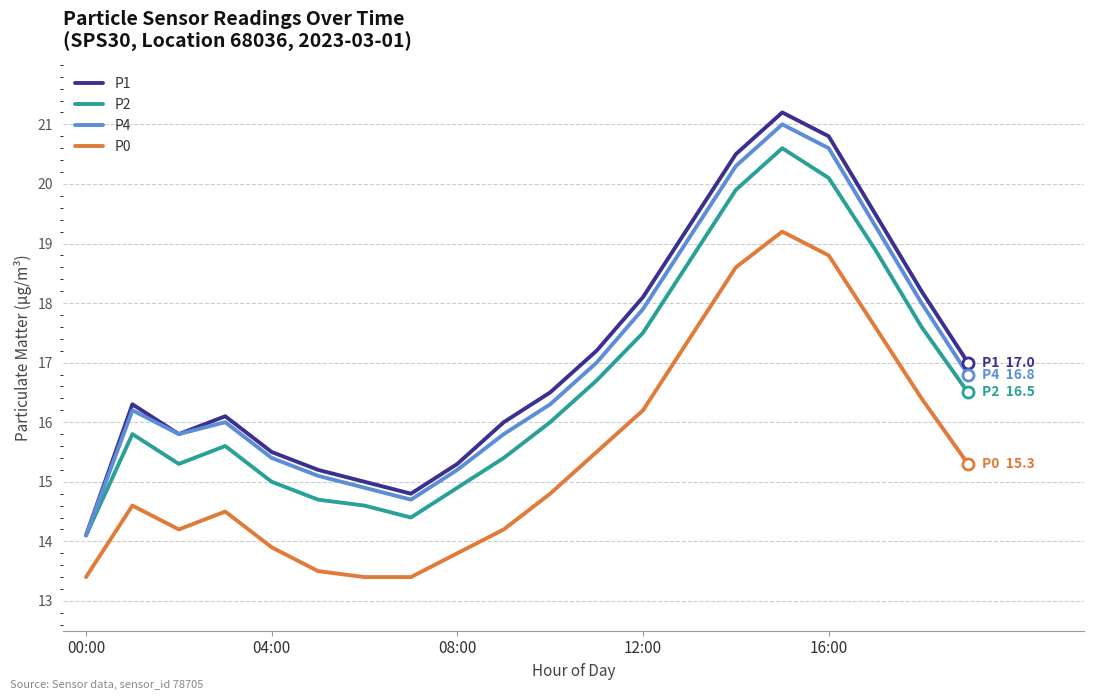

How many values in the P0 series are below 14?

6